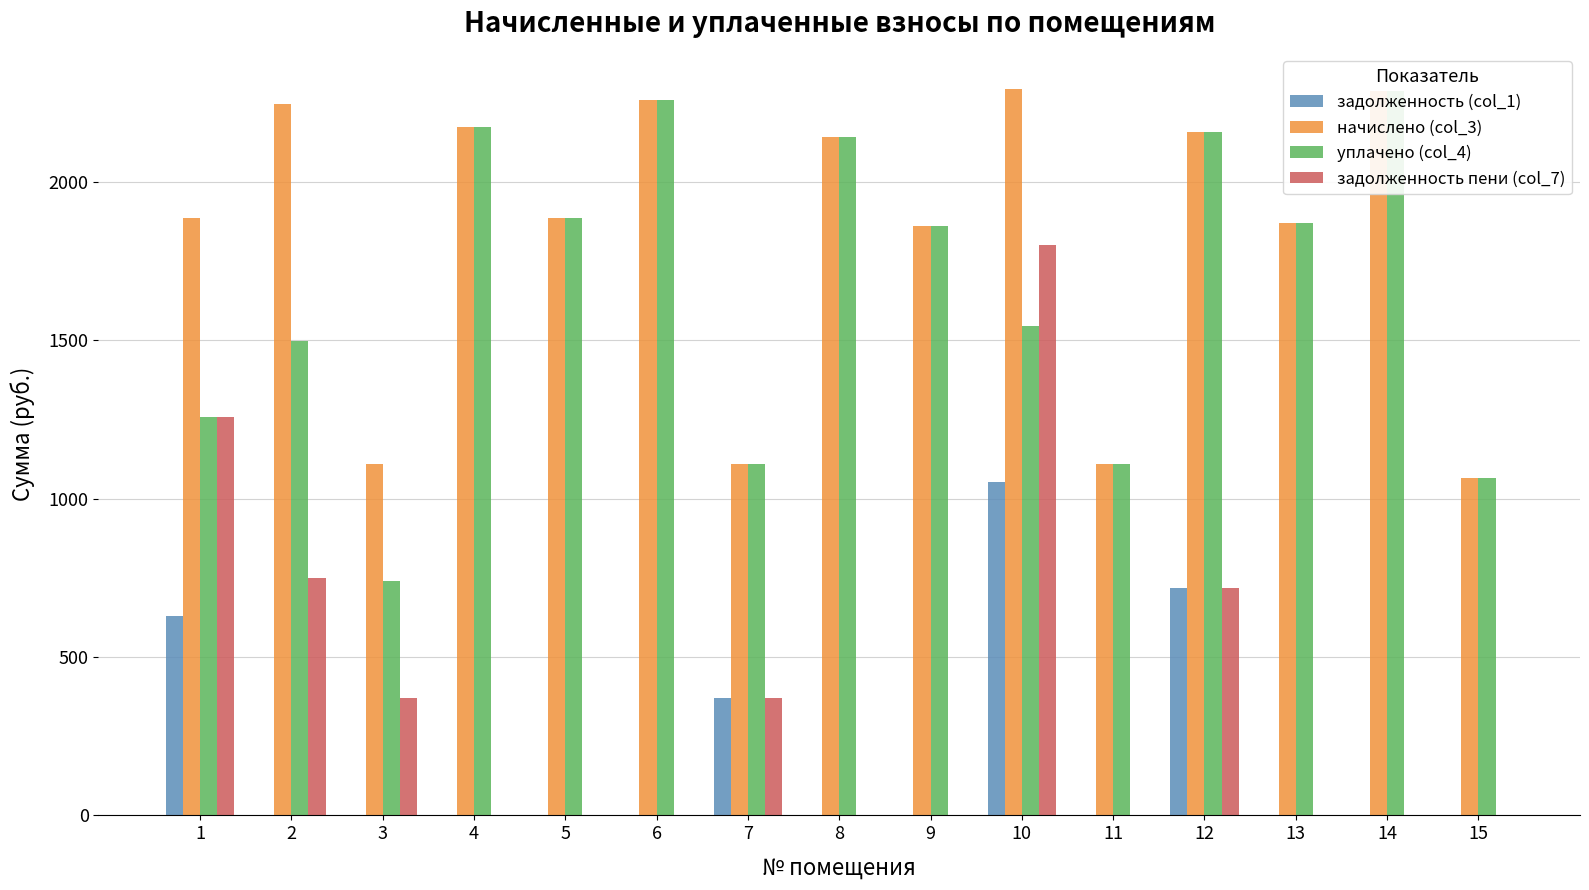

What is the difference between the задолженность (col_1) values at 1 and 7?

259.3